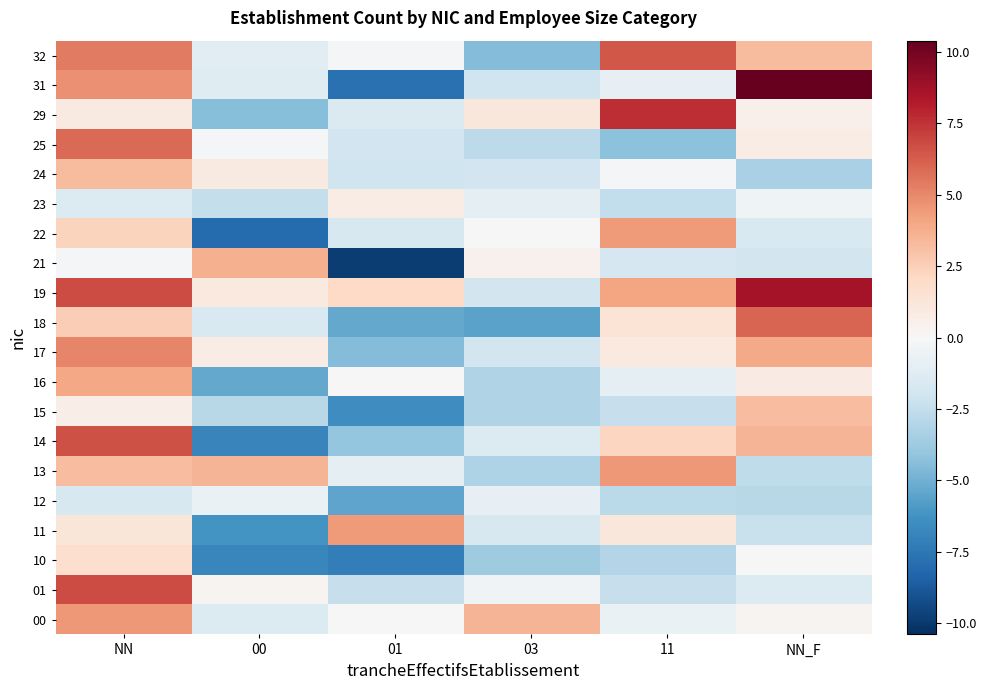

Between 01 and NN, which is larger?

NN